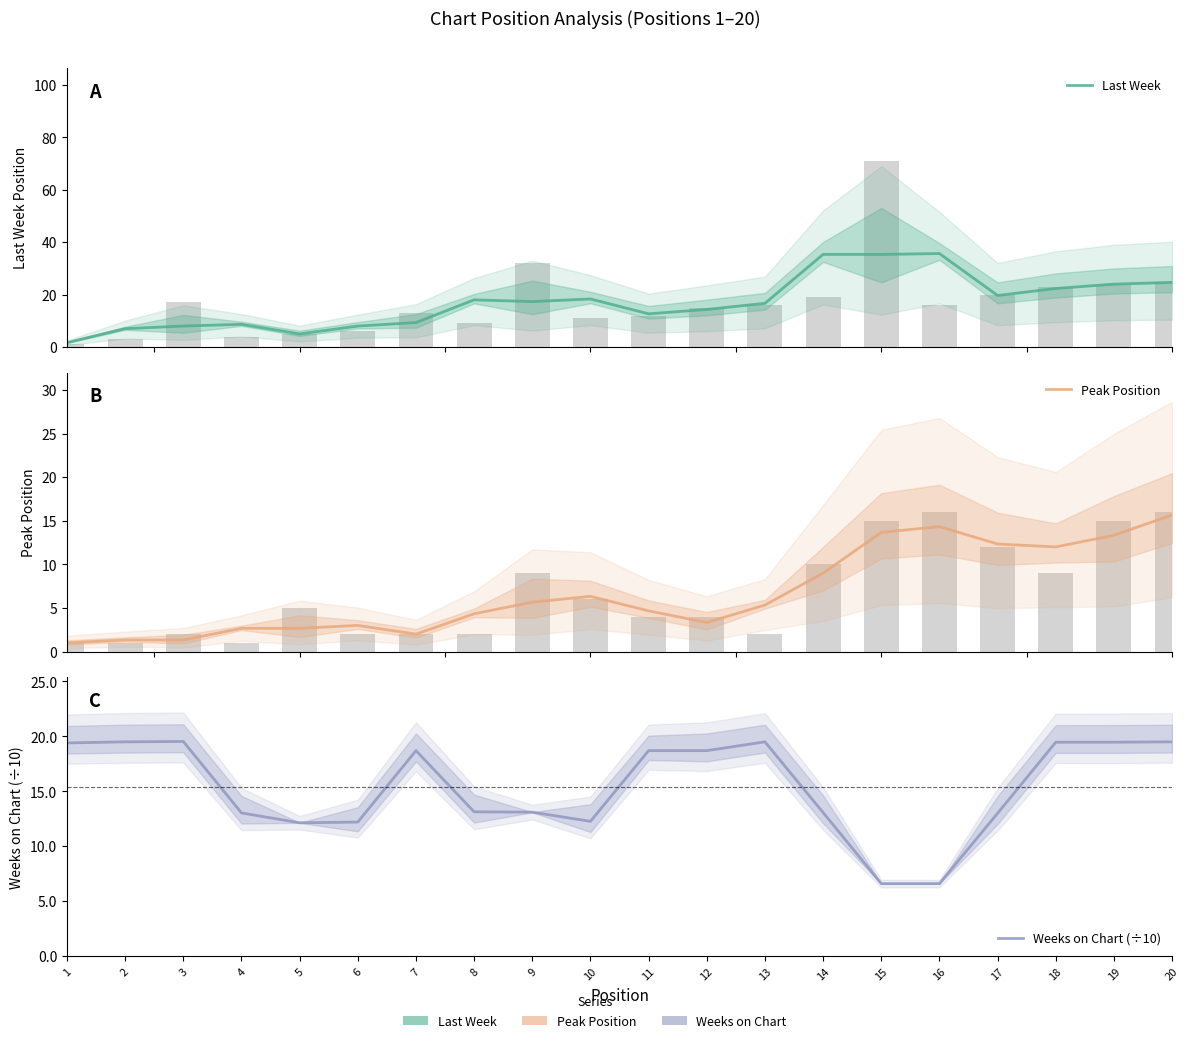

Which has a higher value, 9 or 7?

9